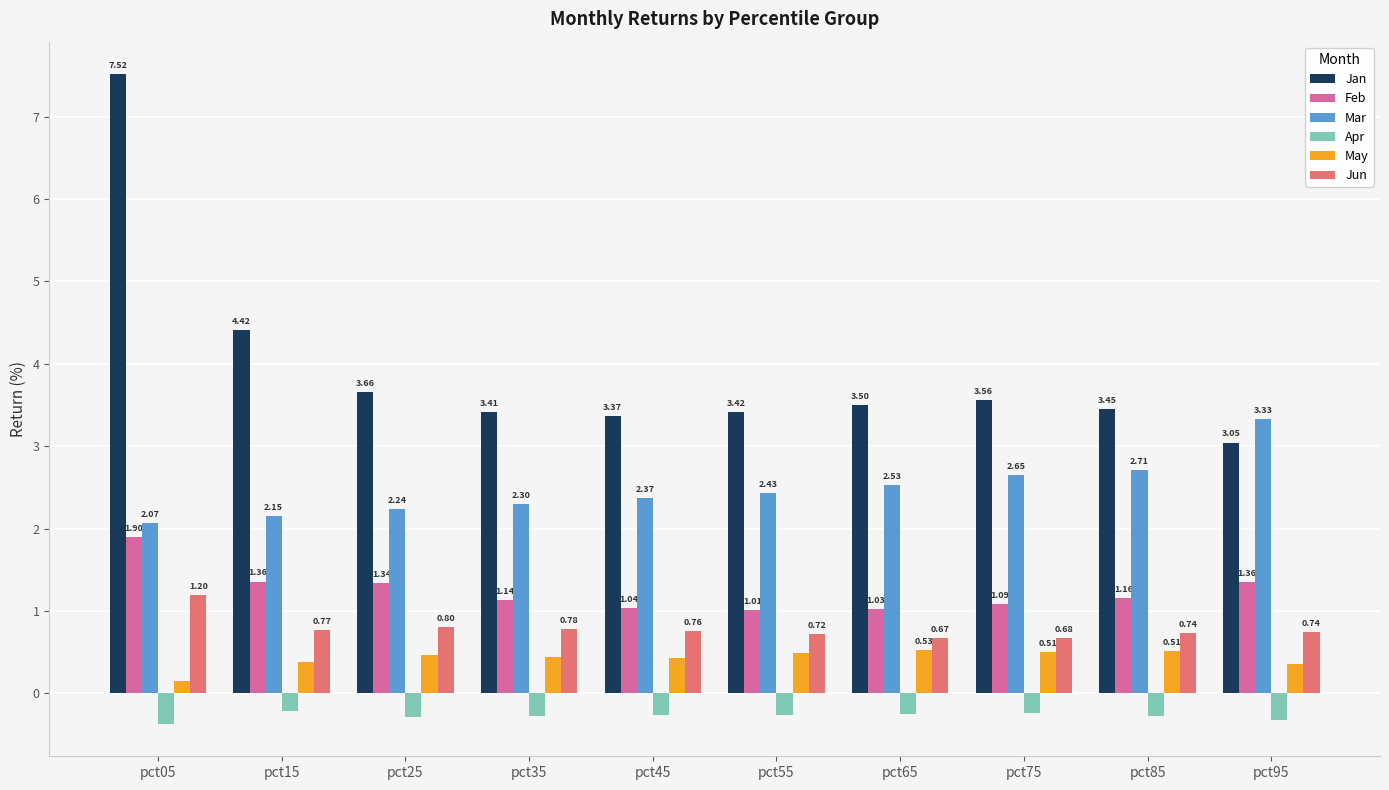

Which series has the widest spread of values?

Jan